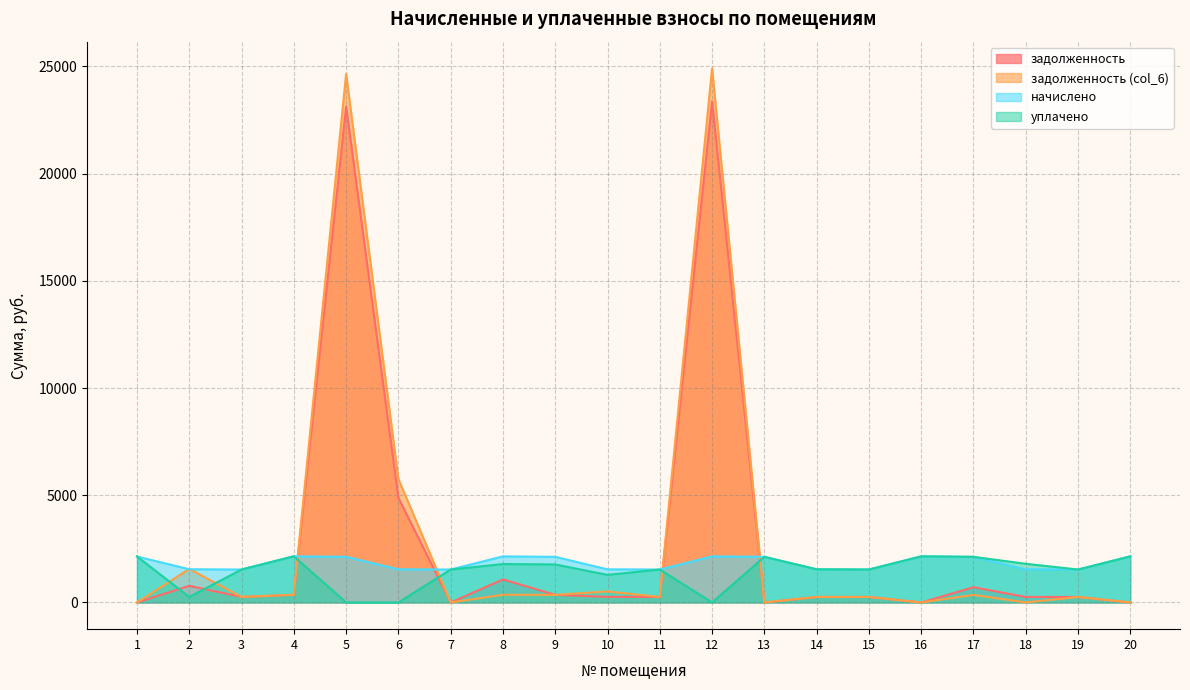

Is the value of задолженность (col_6) at 16 greater than the value of задолженность at 10?

No